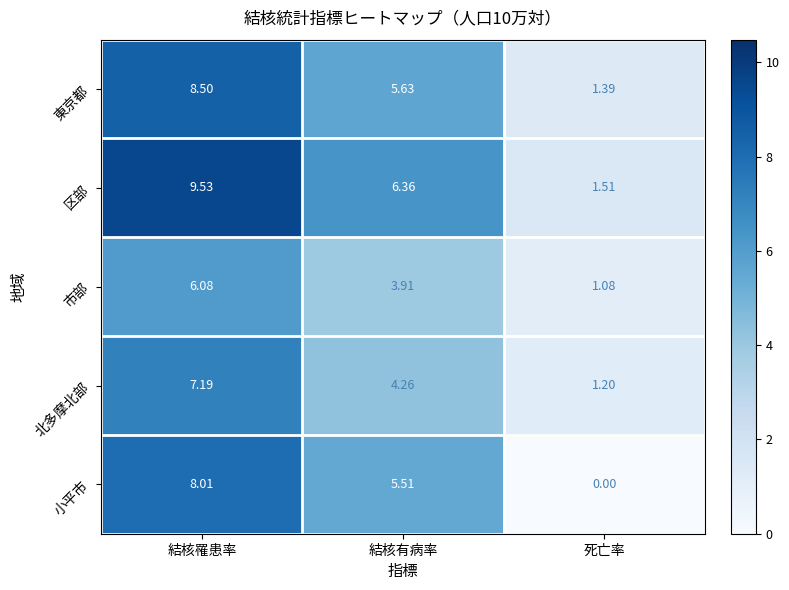

At which label is 市部 closest to 3?

結核有病率